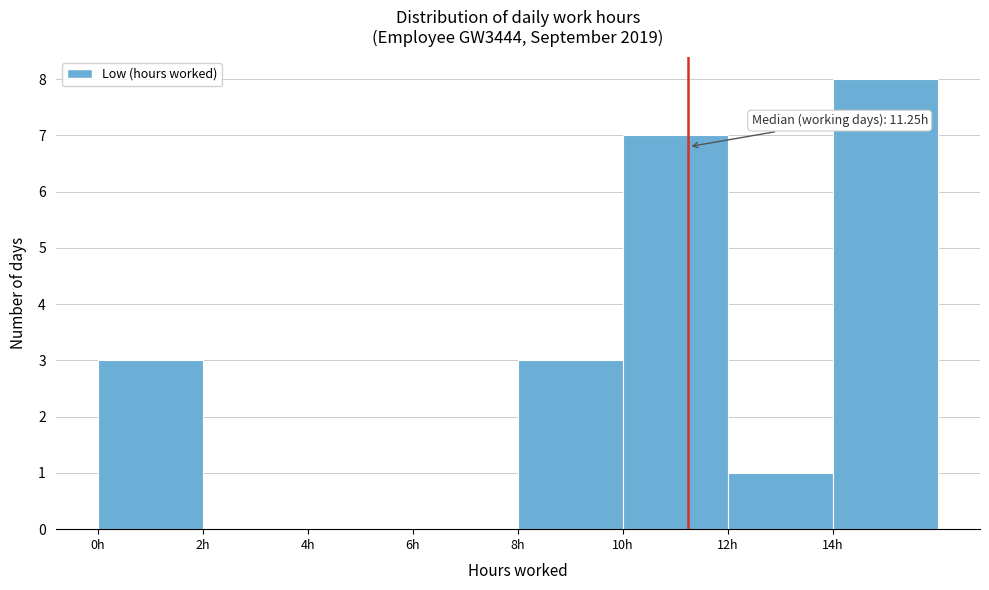

Which range on the x-axis has the tallest bar?

14 to 16